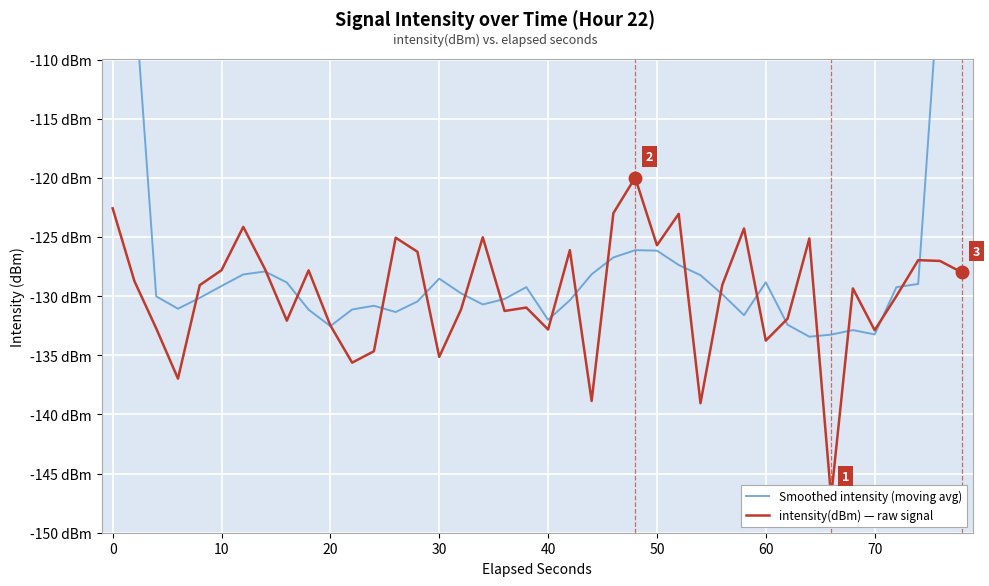

What are all the series names shown in the legend?

Smoothed intensity (moving avg), intensity(dBm) — raw signal